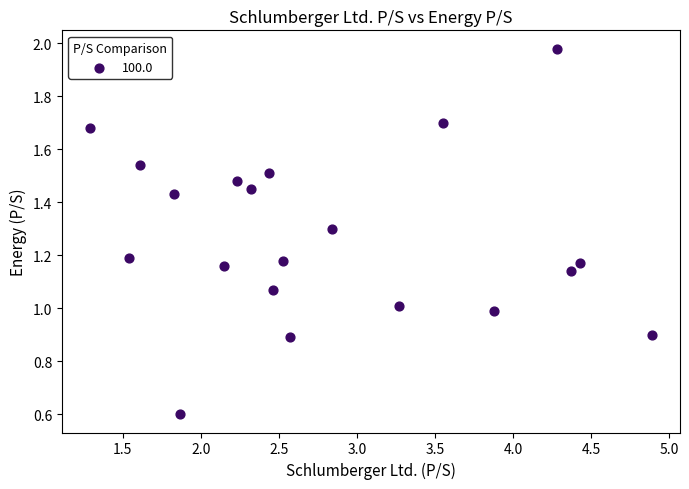

What is the range of X values (max minus min)?

3.6